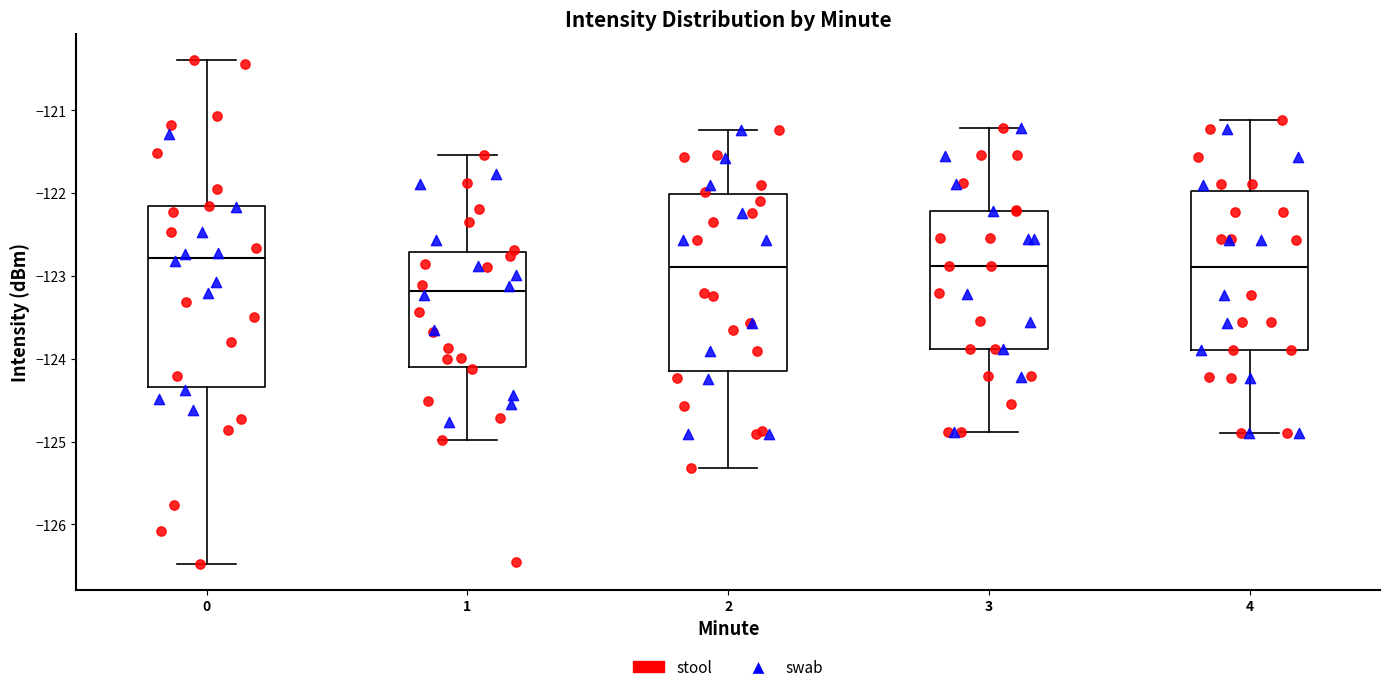

Where is the lower edge of the box at x = 1 on the y-axis? The values are not printed on the chart, so give them approximately, as read against the axis.

-124.1